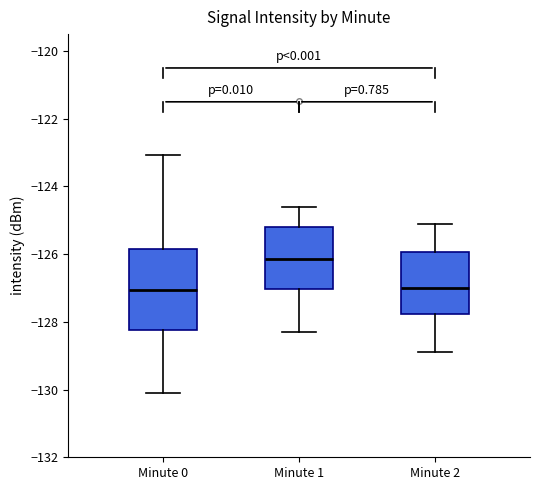

Where is the lower edge of the box for Minute 1 on the y-axis? The values are not printed on the chart, so give them approximately, as read against the axis.

-127.0